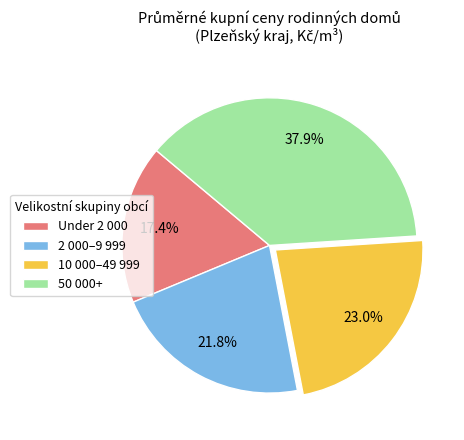

Which slice is the smallest?

Under 2 000